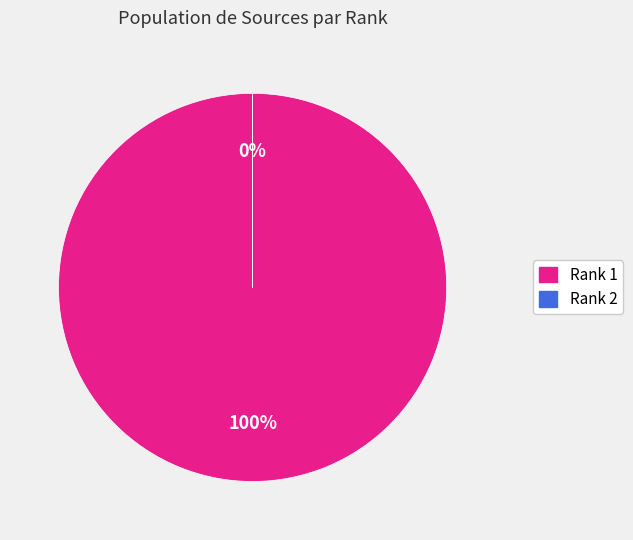

True or false: 2 accounts for 0% of the total.

True